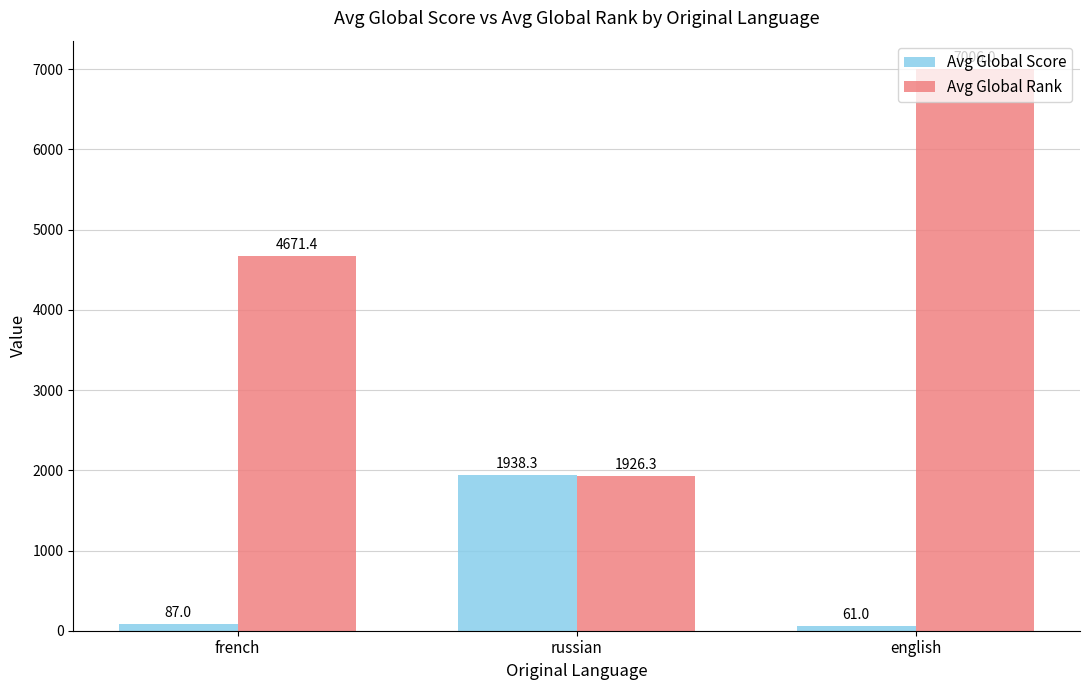

What value does the Avg Global Rank series have at english?

7006.0